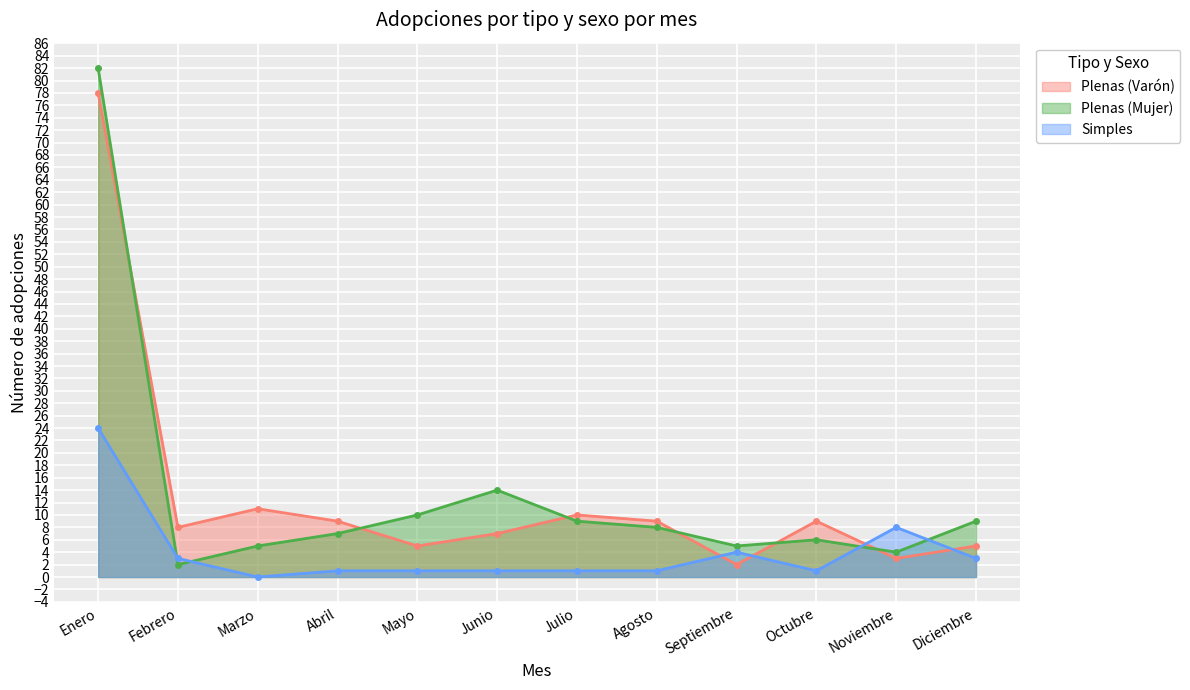

Reading right to left, list all the values displayed in this chart.

Plenas (Varón): 5	3	9	2	9	10	7	5	9	11	8	78
Plenas (Mujer): 9	4	6	5	8	9	14	10	7	5	2	82
Simples: 3	8	1	4	1	1	1	1	1	0	3	24